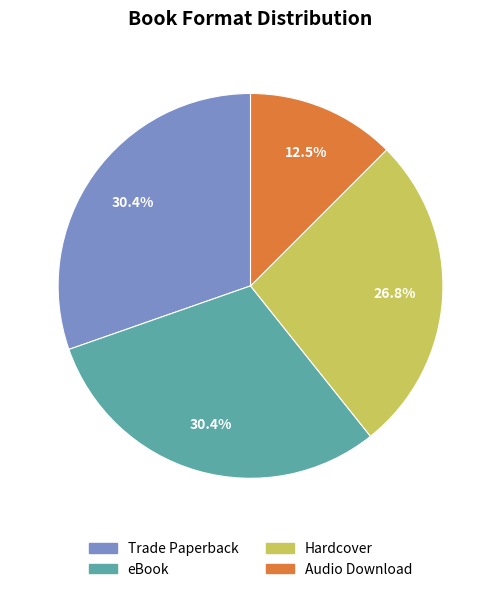

True or false: eBook accounts for 45% of the total.

False